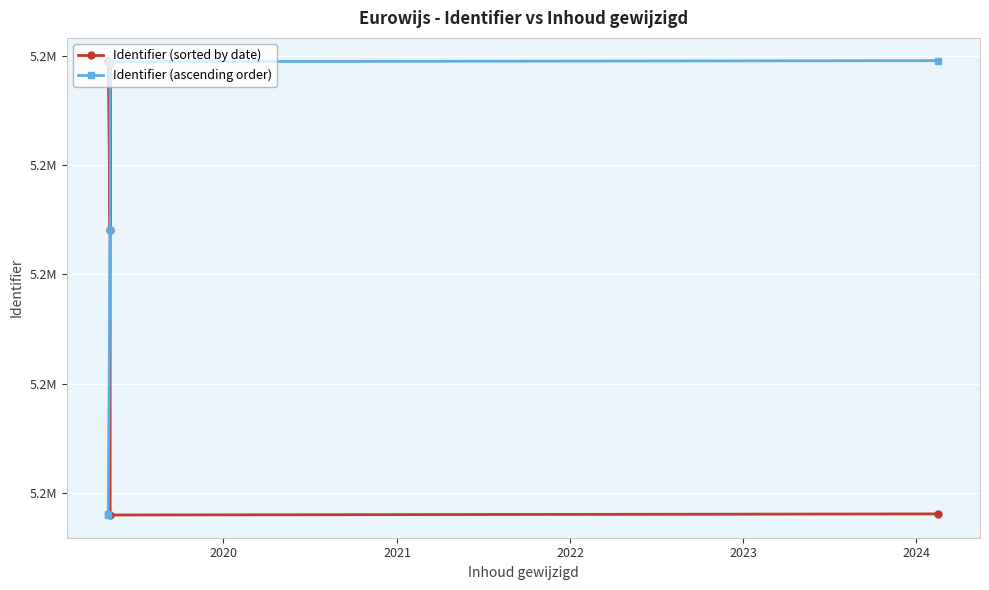

Is this an area chart (filled region under the line)?

No